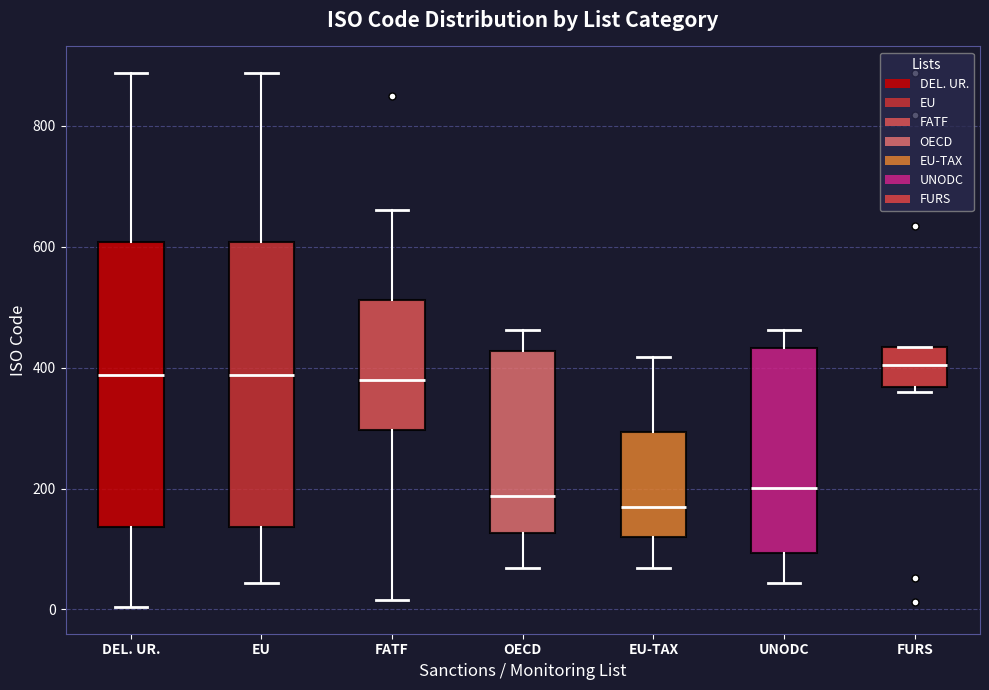

Reading left to right, transcribe this box plot: for each box, give where its median line is, the range the box spans, and where its two whiskers end, as read against the y-axis. The values are not printed on the chart, so give them approximately, as read against the axis.

DEL. UR.: median 380, box 140 to 600, whiskers 0 to 880
EU: median 380, box 140 to 600, whiskers 40 to 880
FATF: median 380, box 300 to 520, whiskers 20 to 660
OECD: median 180, box 120 to 420, whiskers 60 to 460
EU-TAX: median 180, box 120 to 300, whiskers 60 to 420
UNODC: median 200, box 100 to 440, whiskers 40 to 460
FURS: median 400, box 360 to 440, whiskers 360 (just below the box's lower edge) to 440